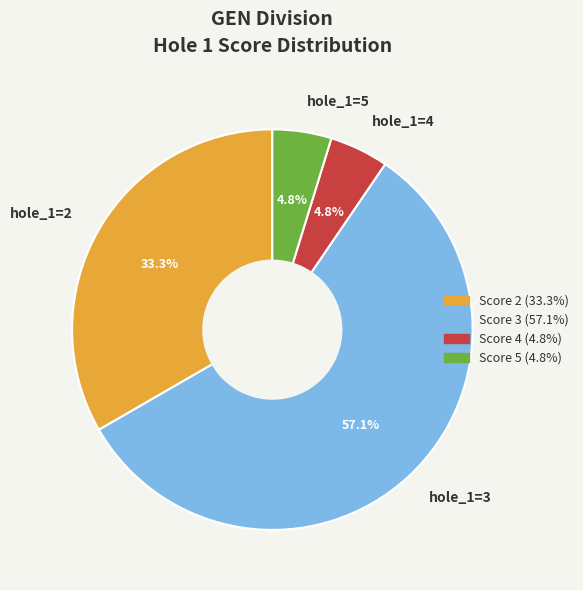

Is it true that hole_1=5 is 5% of the pie?

True